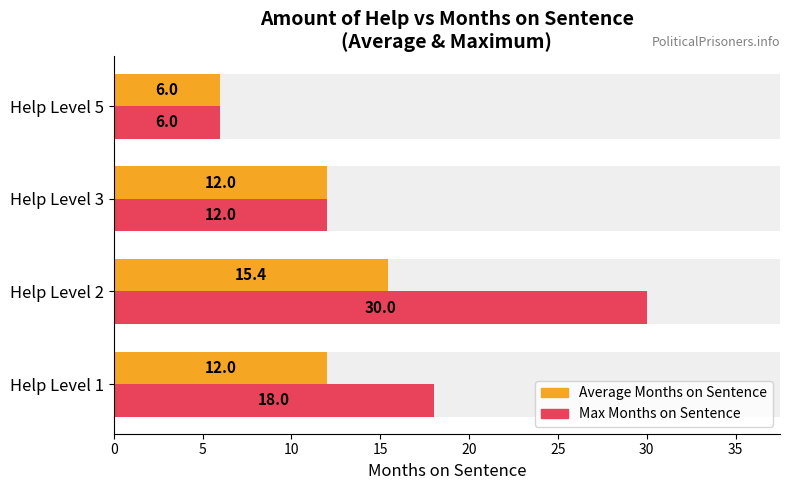

What is the highest value of the Average Months on Sentence series?

15.4